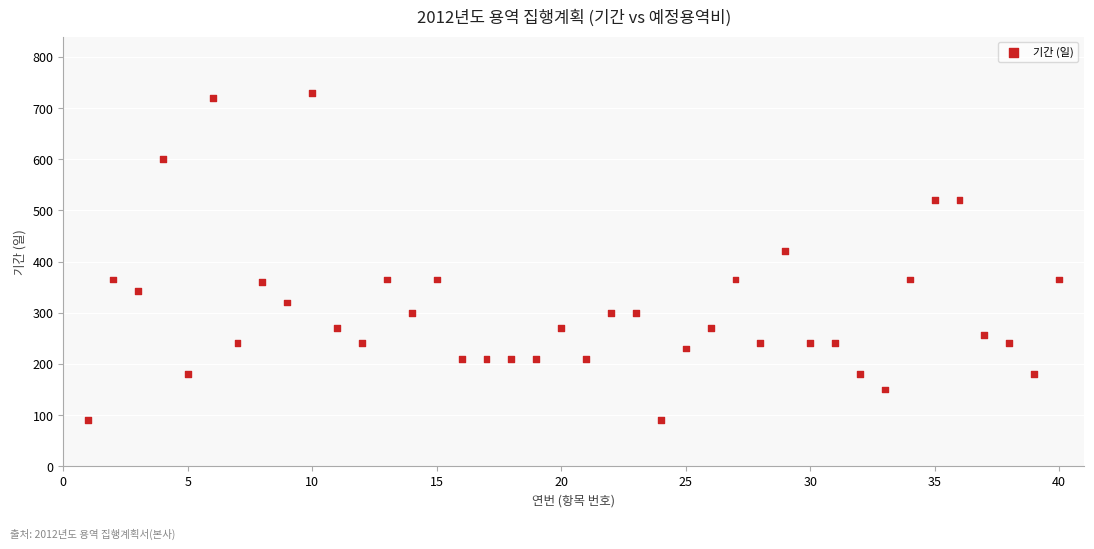

What Y value in the scatter plot is closest to 410?

420